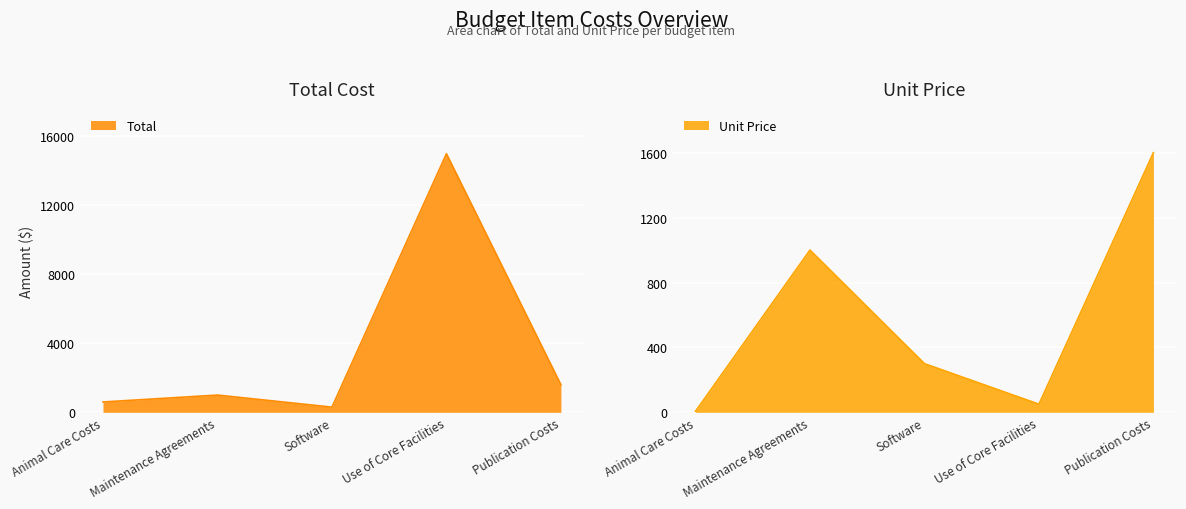

What is the difference between the maximum and minimum values in the Total series?

14700